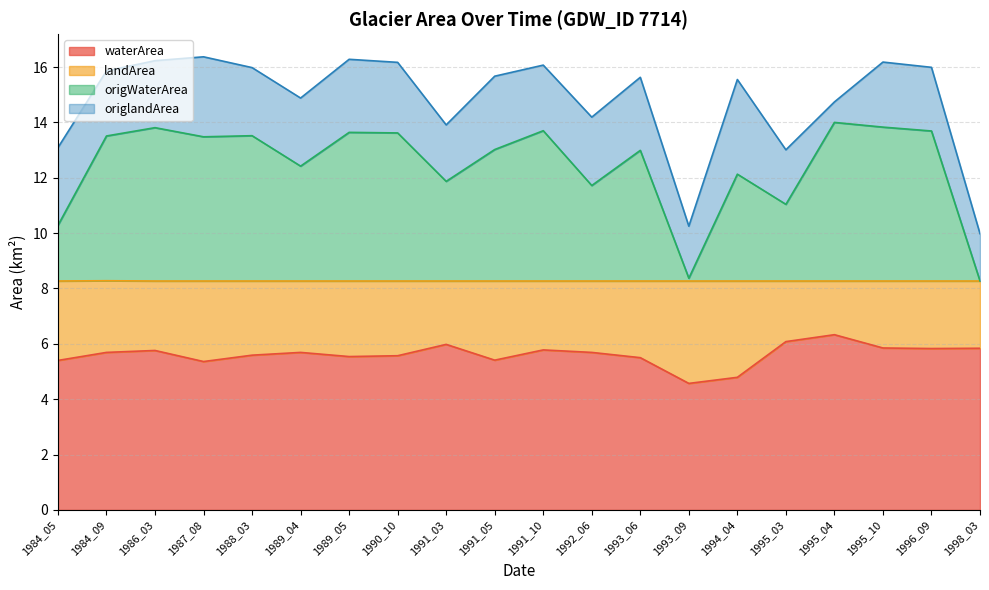

True or false: waterArea and origWaterArea cross at least once.

False